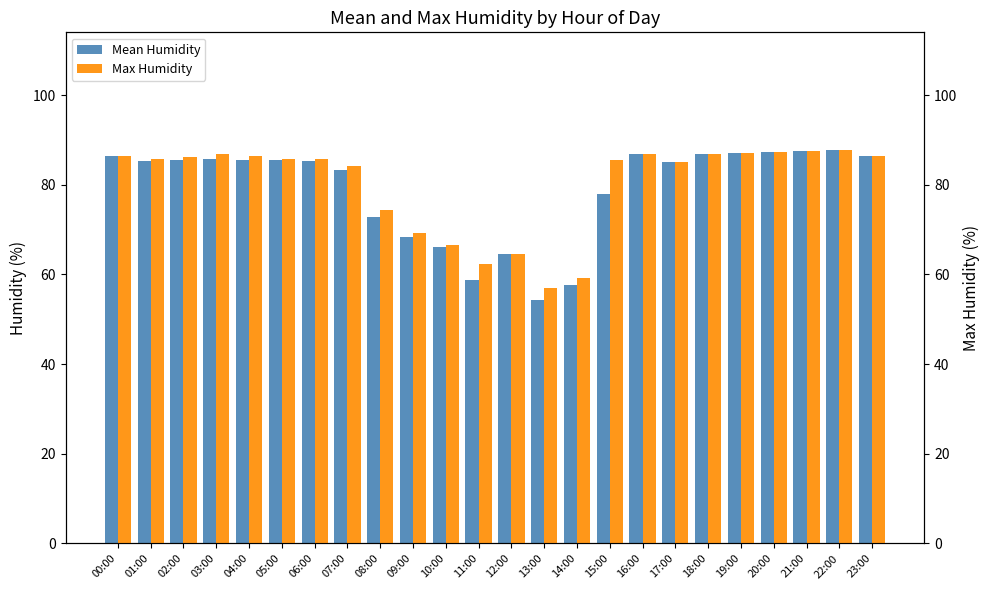

The Mean Humidity series shows 104.3 at 12:00. True or false?

False